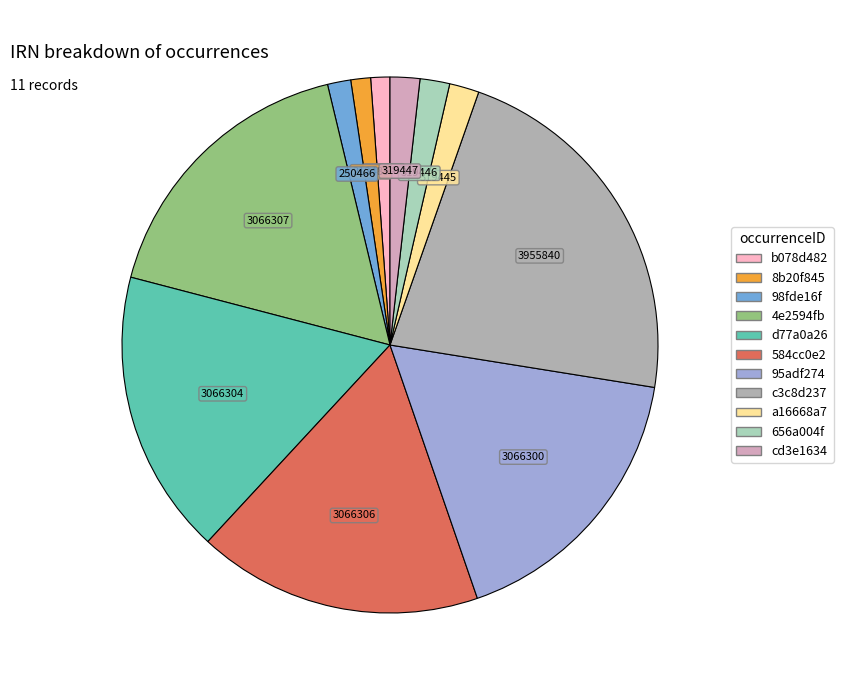

Count the number of slices in the pie.

11